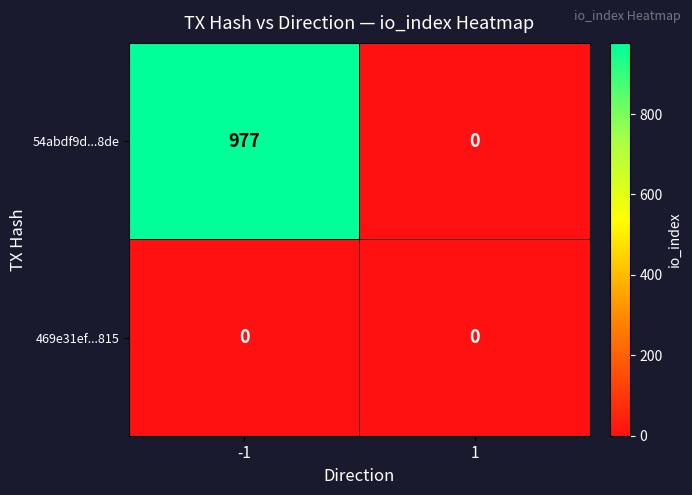

Which series has the widest spread of values?

54abdf9d...8de